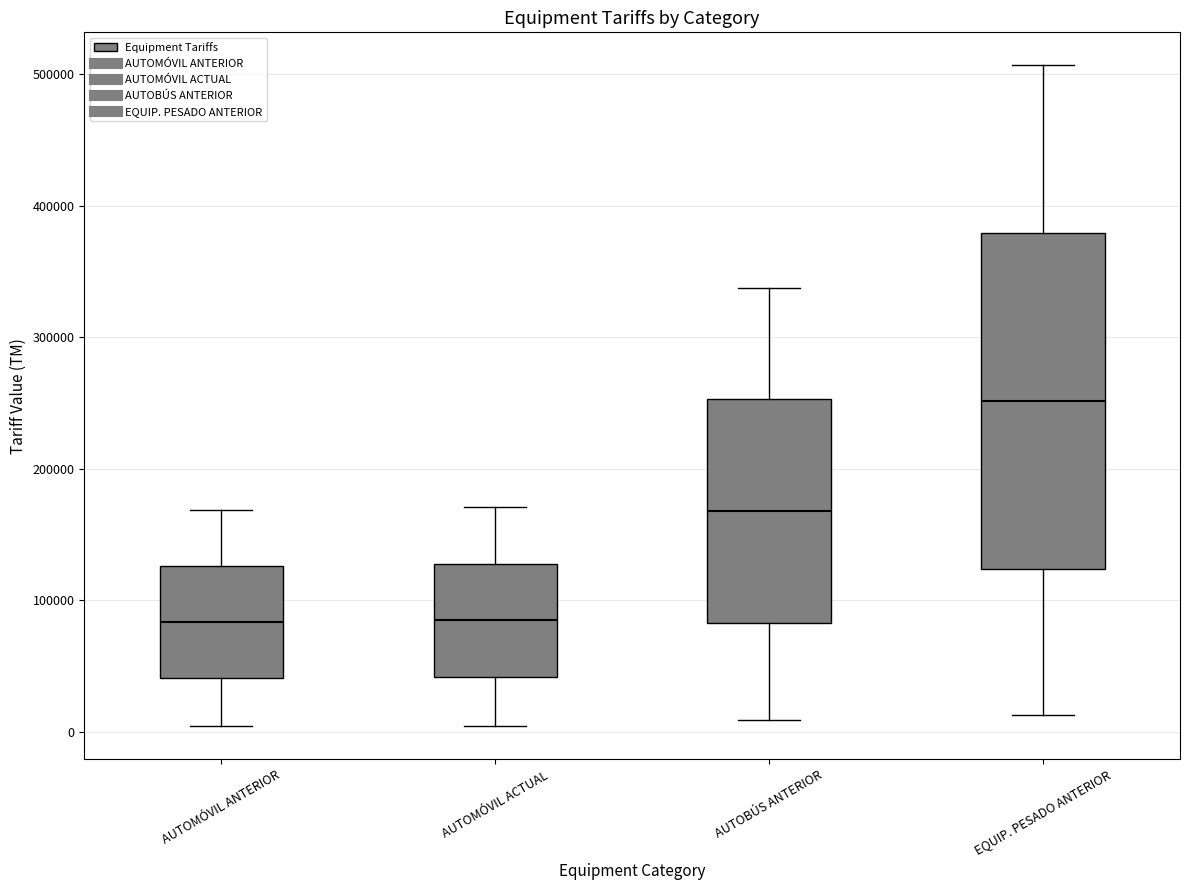

Reading left to right, transcribe this box plot: for each box, give where its median line is, the range the box spans, and where its two whiskers end, as read against the y-axis. The values are not printed on the chart, so give them approximately, as read against the axis.

AUTOMÓVIL ANTERIOR: median 80000, box 40000 to 130000, whiskers 0 to 170000
AUTOMÓVIL ACTUAL: median 80000, box 40000 to 130000, whiskers 0 to 170000
AUTOBÚS ANTERIOR: median 170000, box 80000 to 250000, whiskers 10000 to 340000
EQUIP. PESADO ANTERIOR: median 250000, box 120000 to 380000, whiskers 10000 to 510000